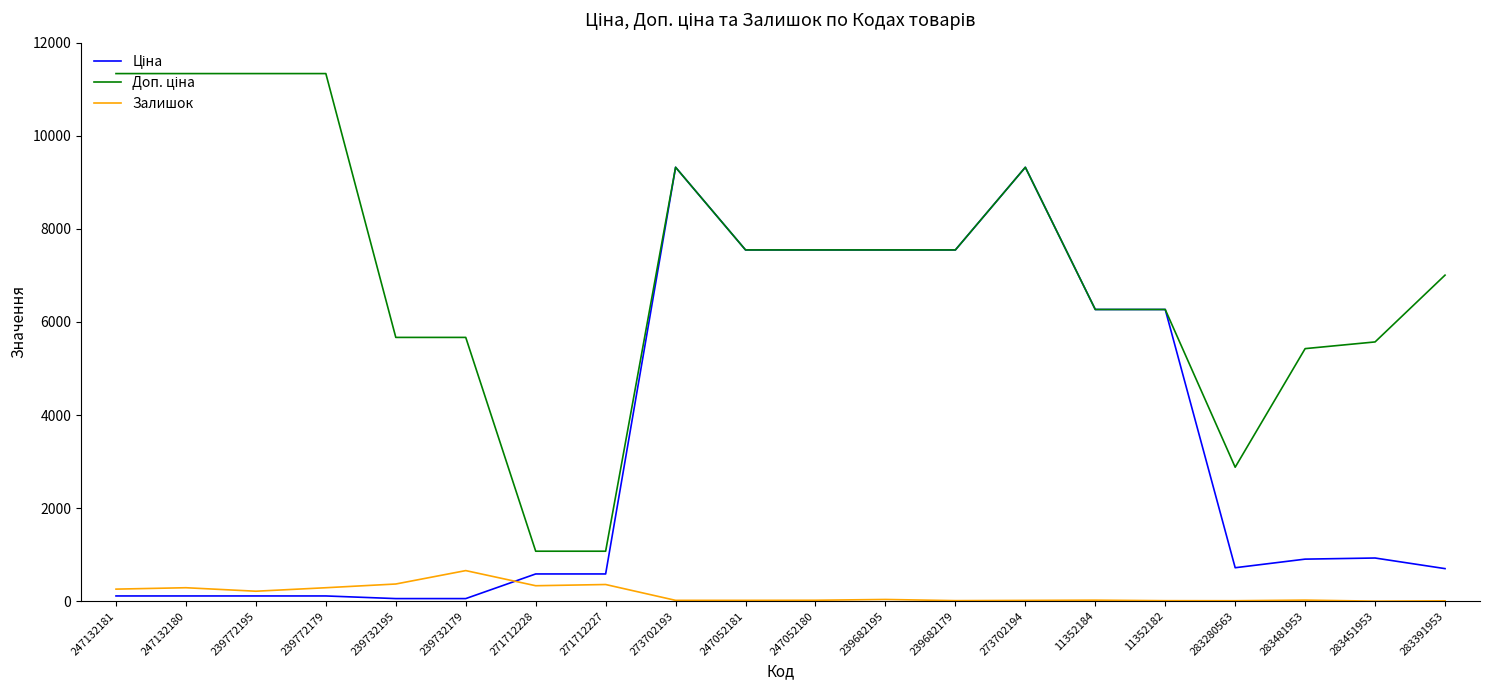

What is the maximum value shown in the chart?

11334.0